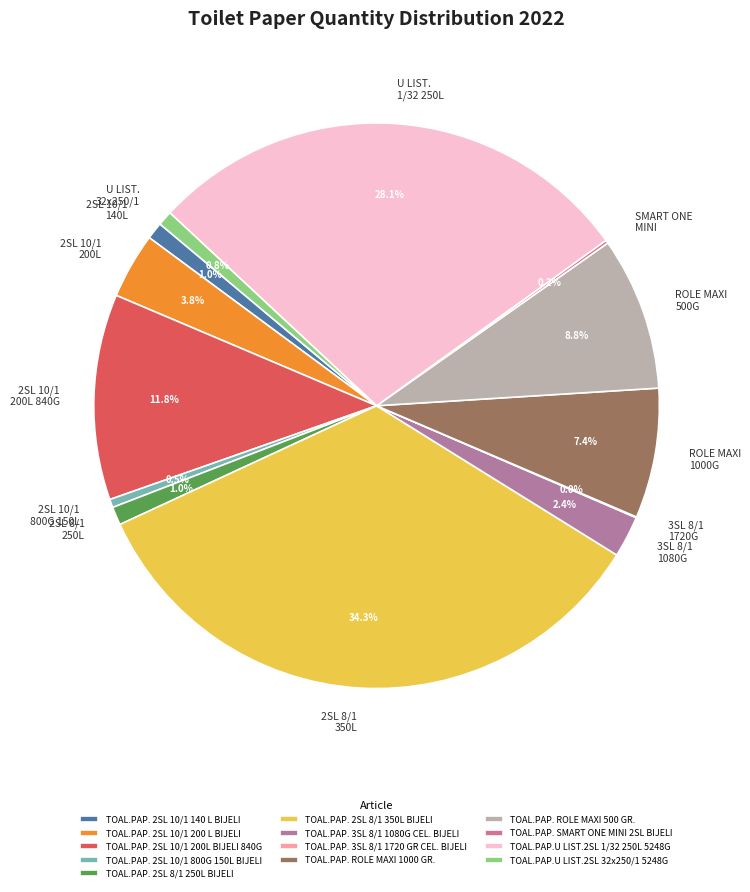

To the nearest percent, what is the average slice percentage?

8%